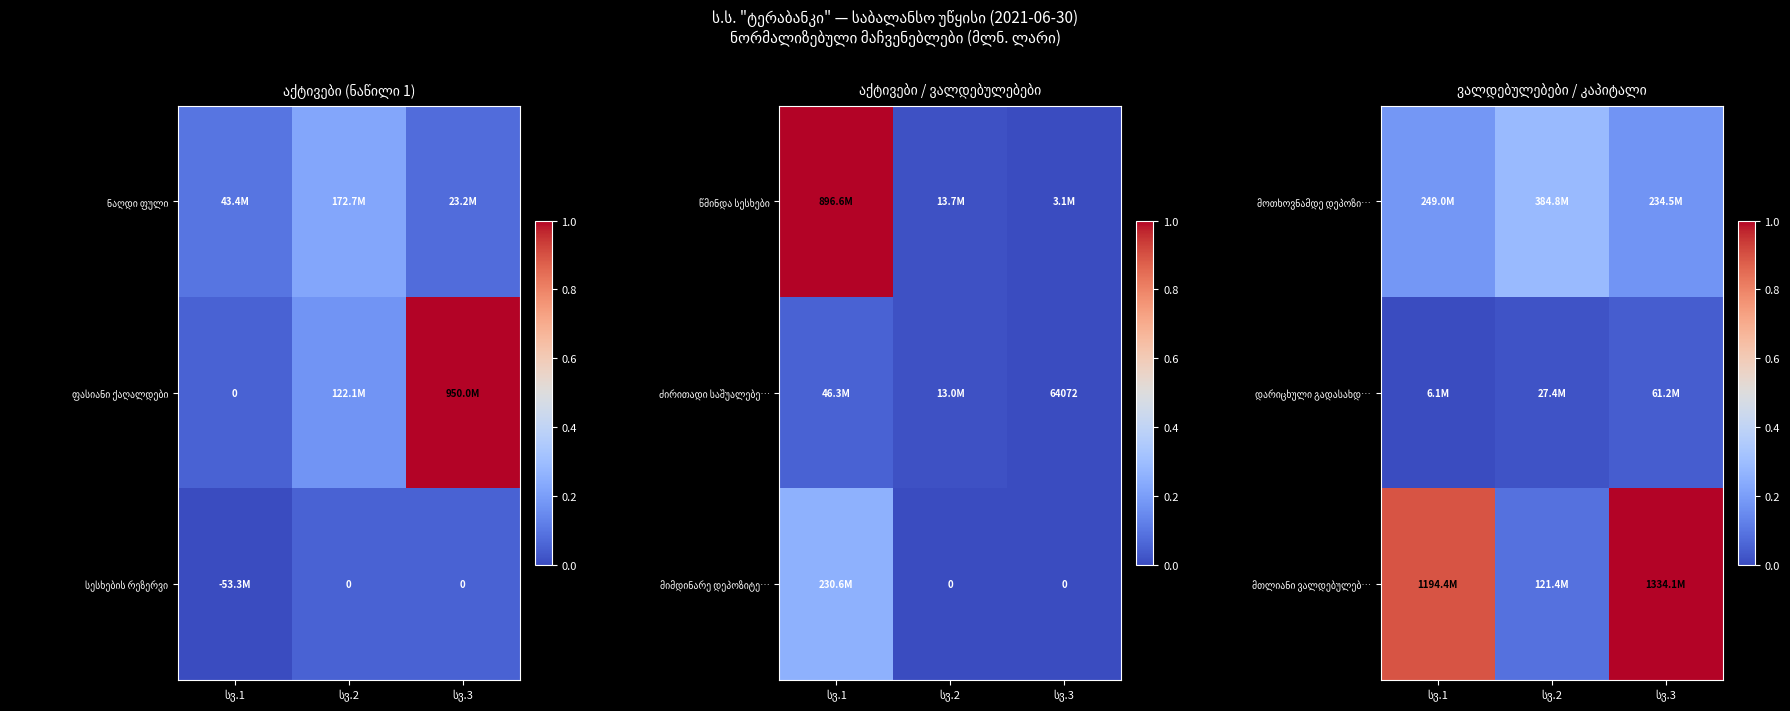

Rank the series by their average value, from lowest to highest.

დარიცხული გადასახდ…, მოთხოვნამდე დეპოზი…, მთლიანი ვალდებულებ…